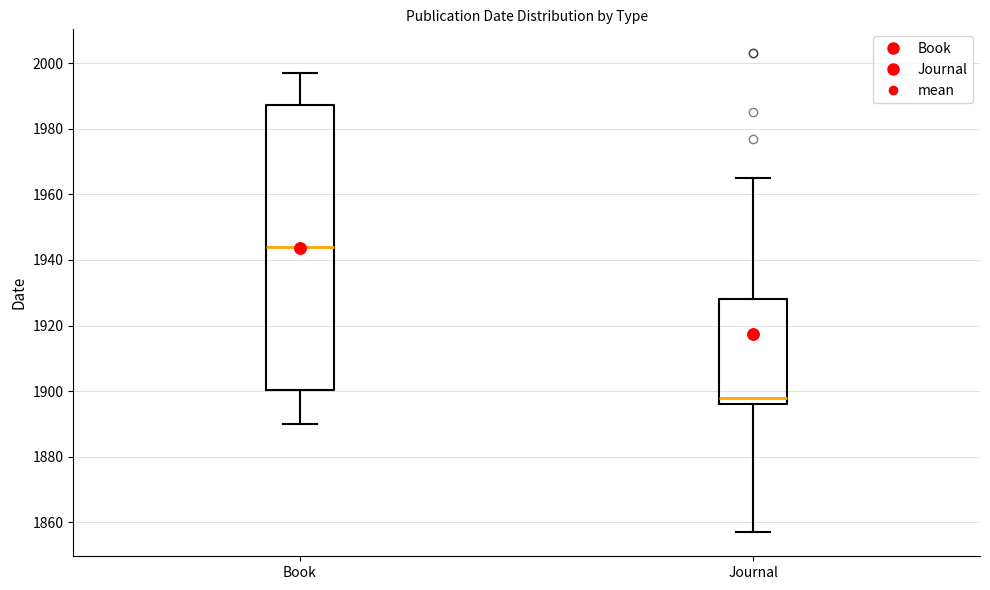

Which box's median line is the lowest?

Journal